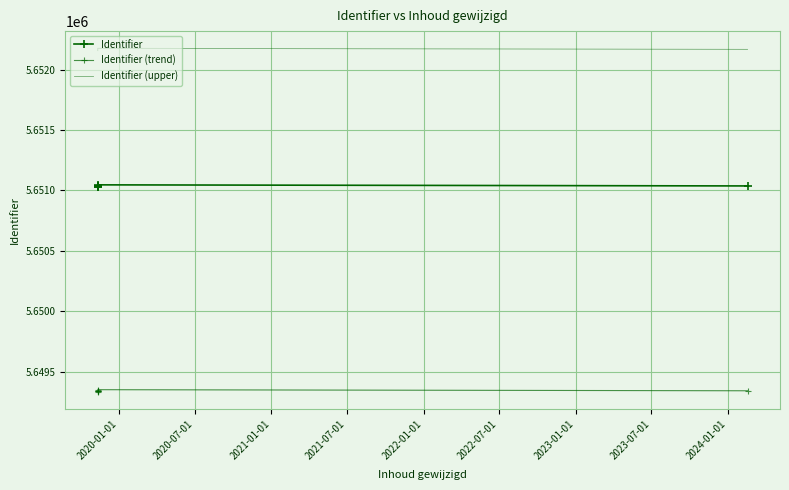

Reading left to right, extract all data points from this chart.

Identifier: 5651027.0	5651031.0	5651033.0	5651039.0	5651046.0	5651037.0
Identifier (trend): 5649331.7	5649335.7	5649337.7	5649343.7	5649350.7	5649341.7
Identifier (upper): 5652157.2	5652161.2	5652163.2	5652169.2	5652176.2	5652167.2